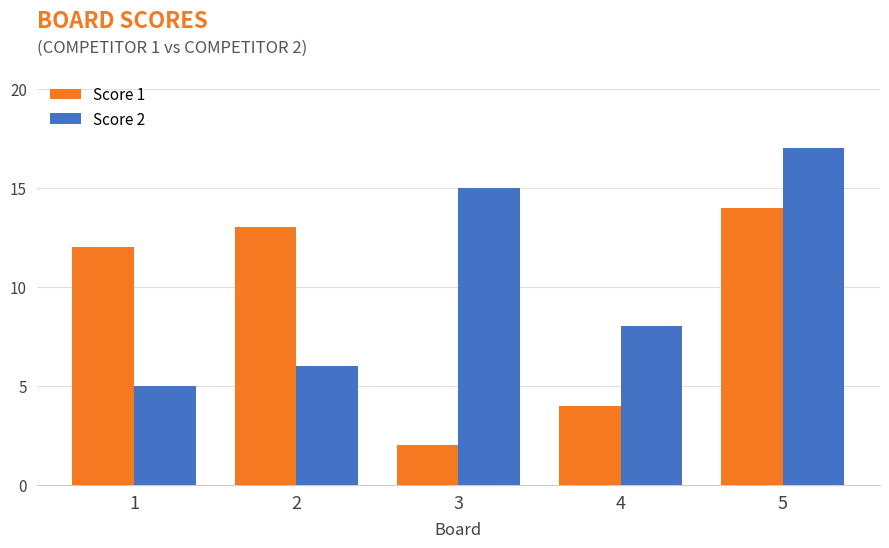

What is the approximate value of Score 2 at 3, to the nearest 10?

20